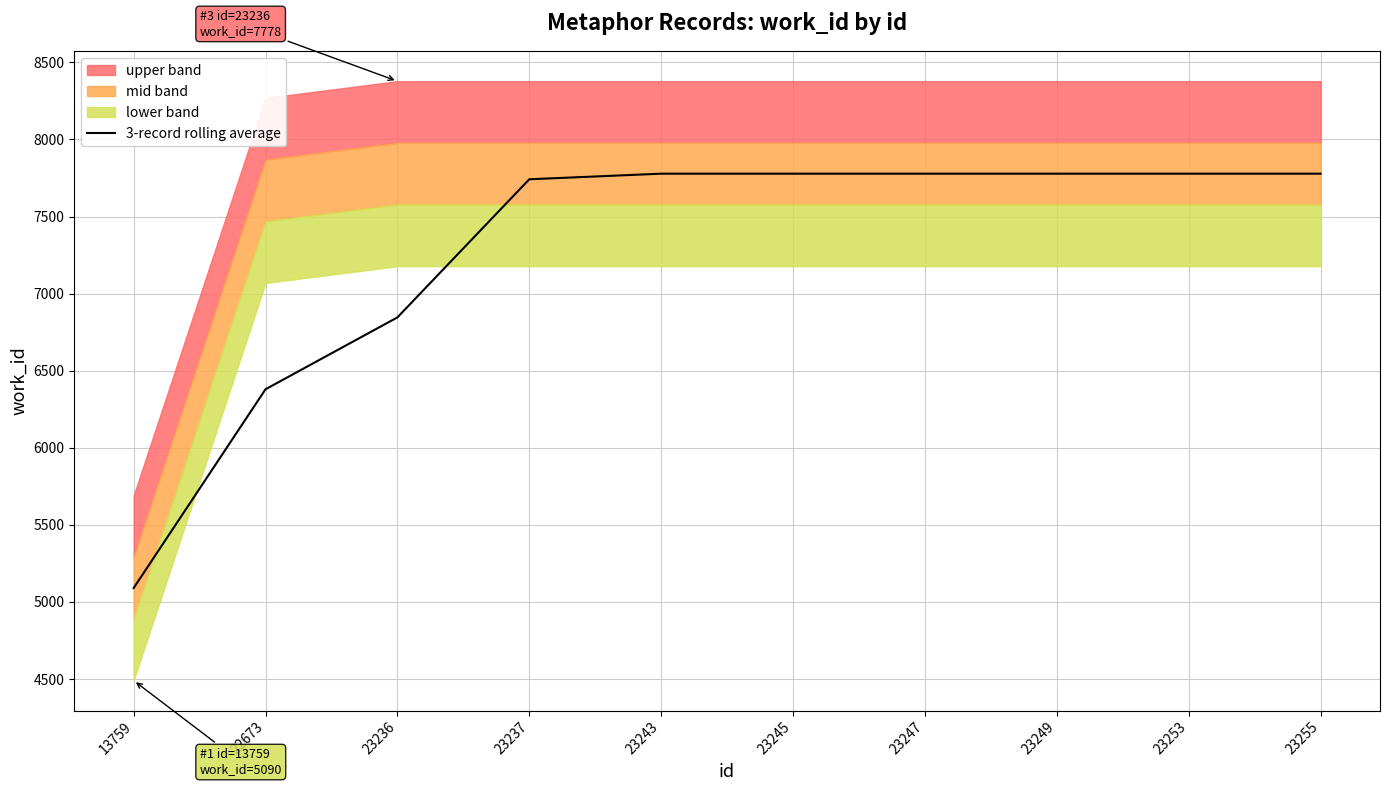

The chart shows a value of 11521.0 at 23247. True or false?

False